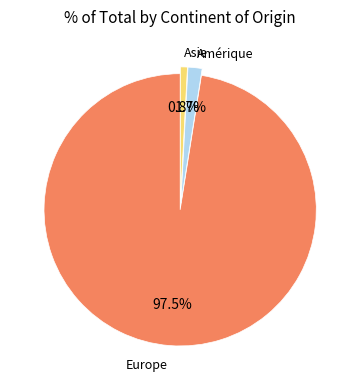

Count the number of slices in the pie.

3